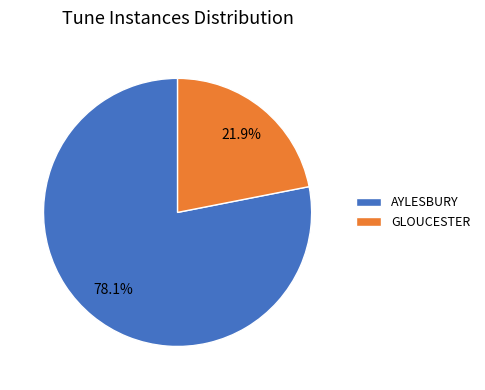

To the nearest percent, what percentage of the pie is AYLESBURY?

78%